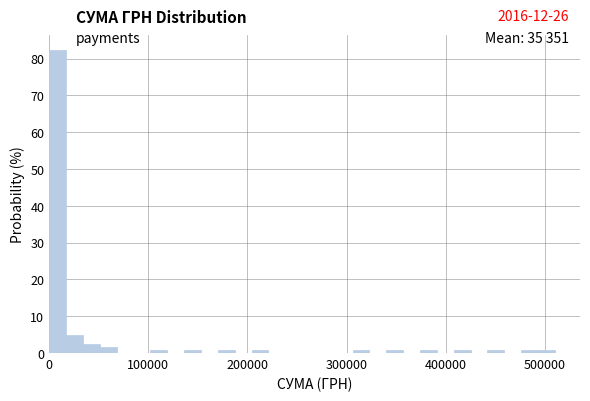

Read against the x-axis, roughly where is the centre of the tallest bar?

10000